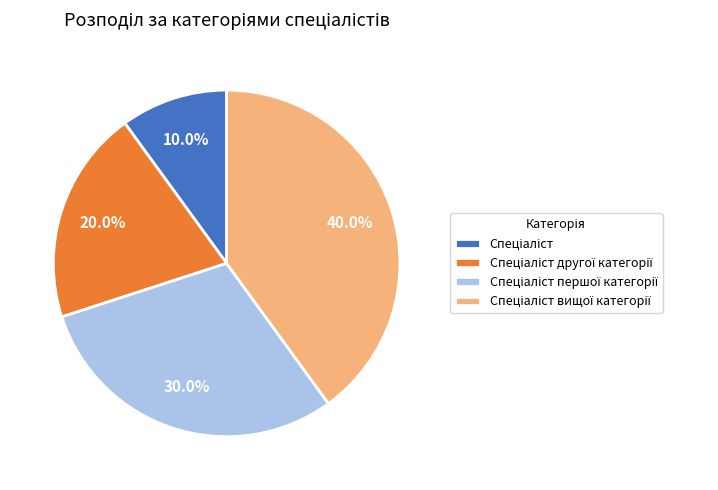

Is there a majority slice in this chart?

No